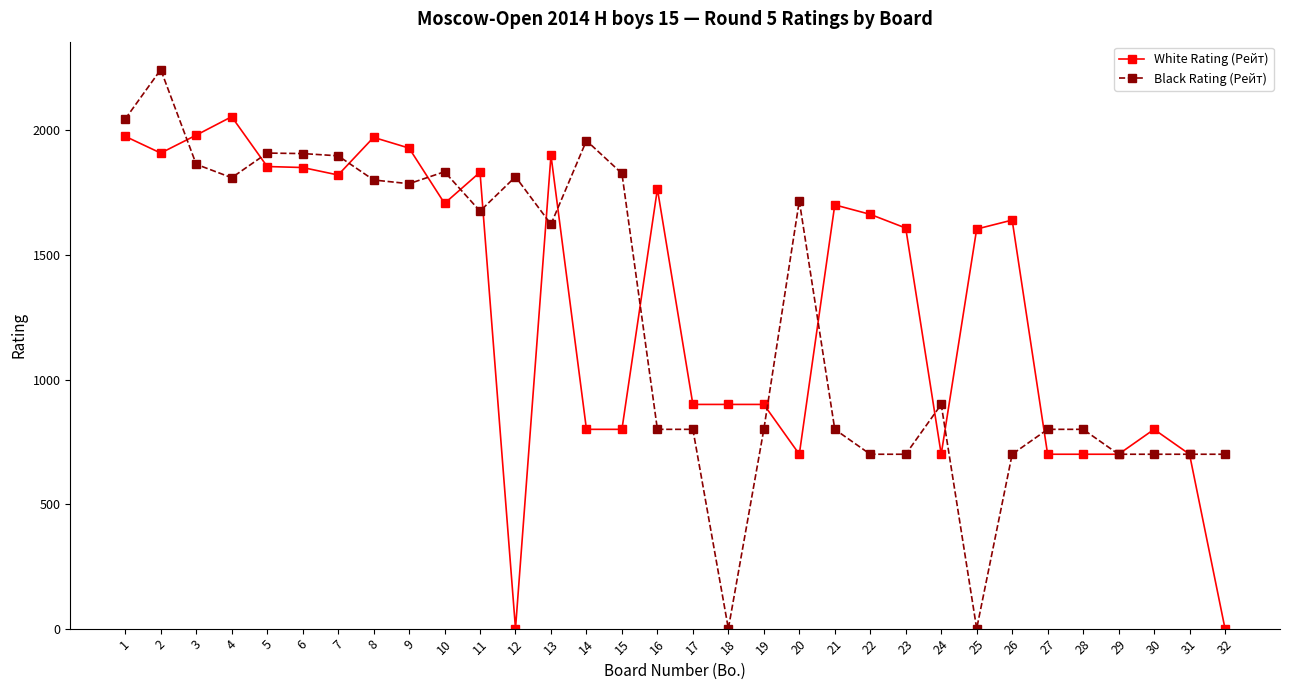

What is the value of the Black Rating (Рейт) point at the 19th from the left?

800